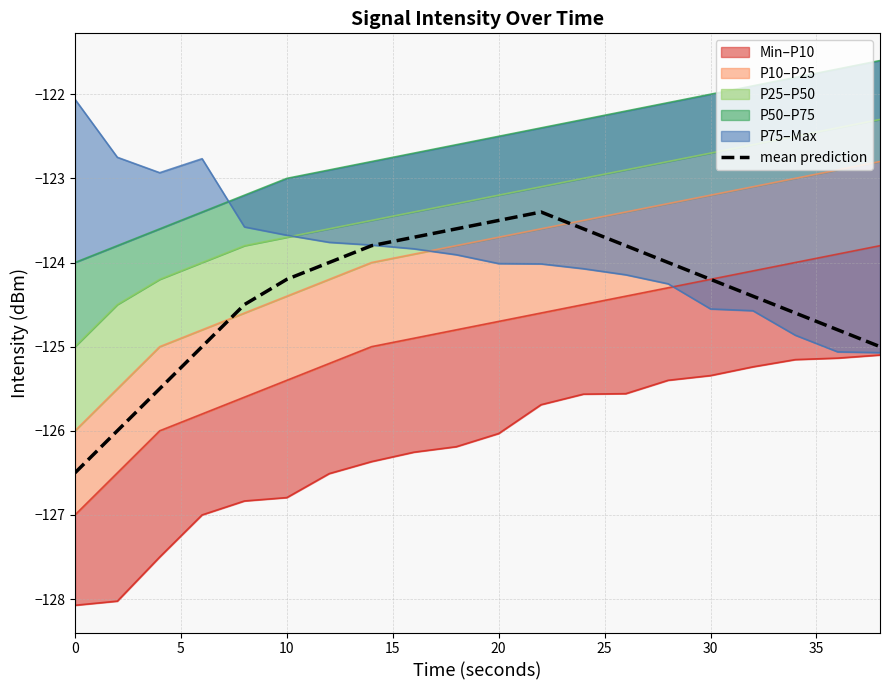

Reading right to left, what are all the values shown in this chart?

-125.0	-124.8	-124.6	-124.4	-124.2	-124.0	-123.8	-123.6	-123.4	-123.5	-123.6	-123.7	-123.8	-124.0	-124.2	-124.5	-125.0	-125.5	-126.0	-126.5